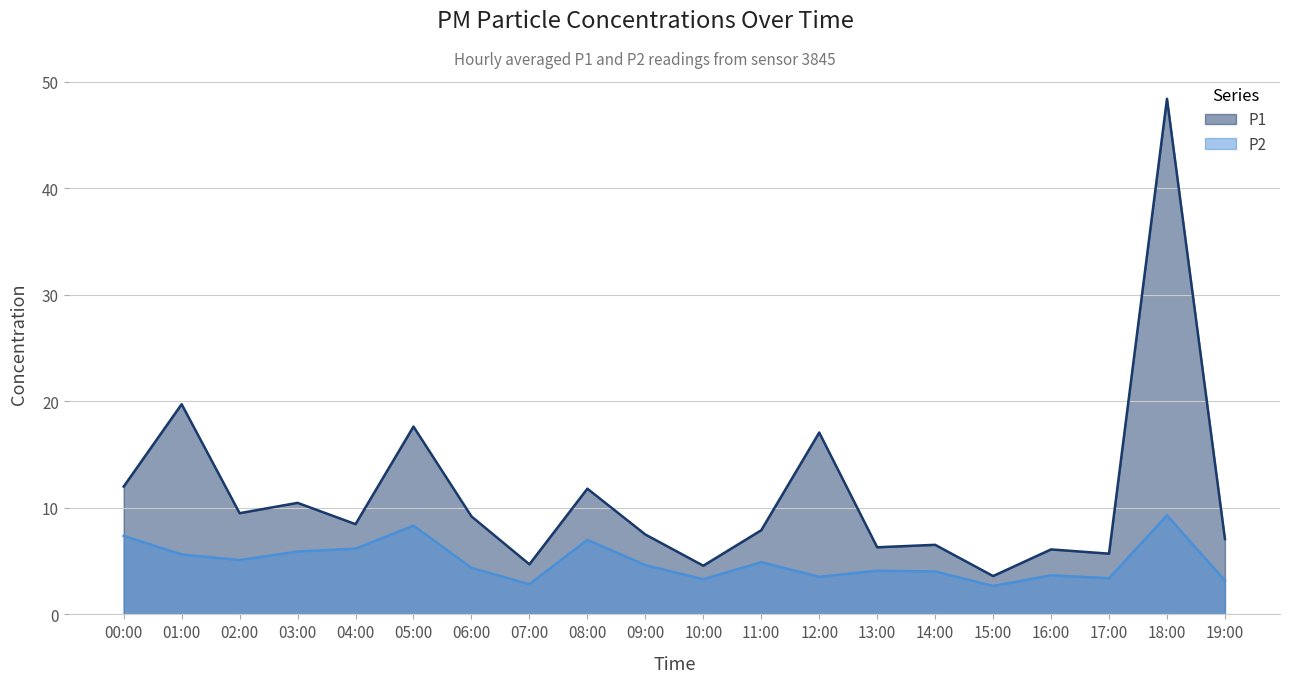

List the labels in order of P1 value, largest first.

18:00, 01:00, 05:00, 12:00, 00:00, 08:00, 03:00, 02:00, 06:00, 04:00, 11:00, 09:00, 19:00, 14:00, 13:00, 16:00, 17:00, 07:00, 10:00, 15:00